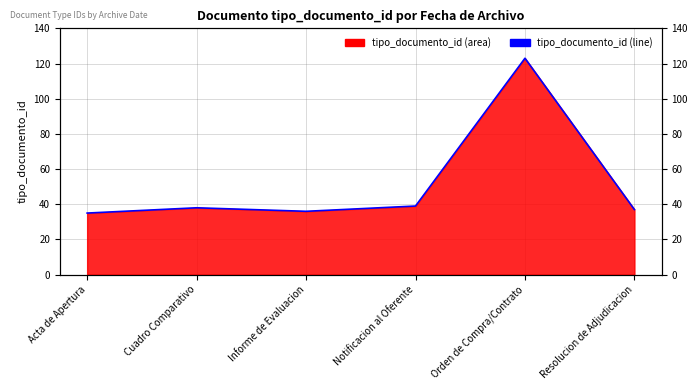

What is the change in value from Informe de Evaluacion to Orden de Compra/Contrato?

+87